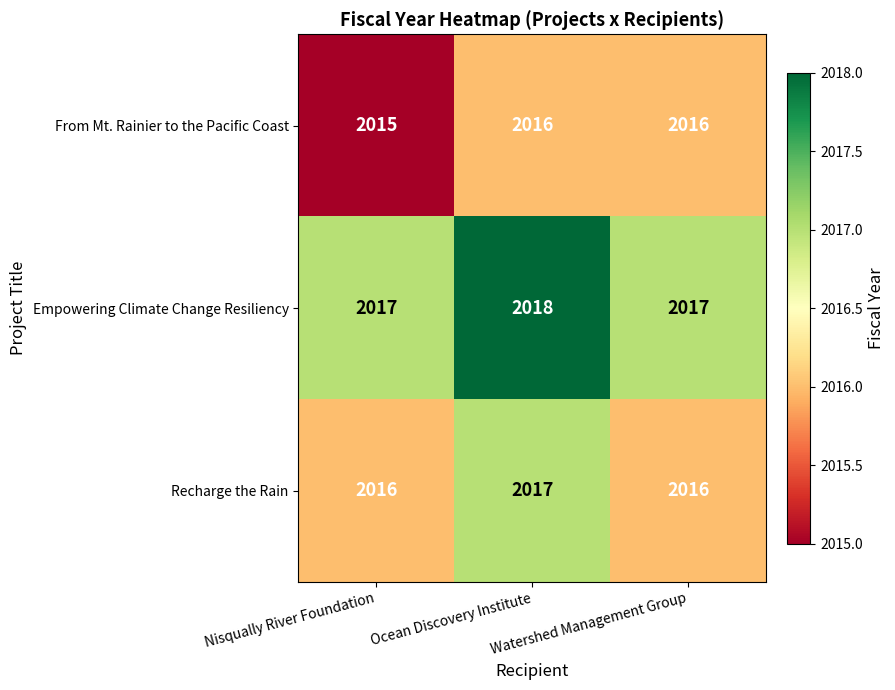

The value of From Mt. Rainier to the Pacific Coast at Watershed Management Group is 2016. True or false?

True